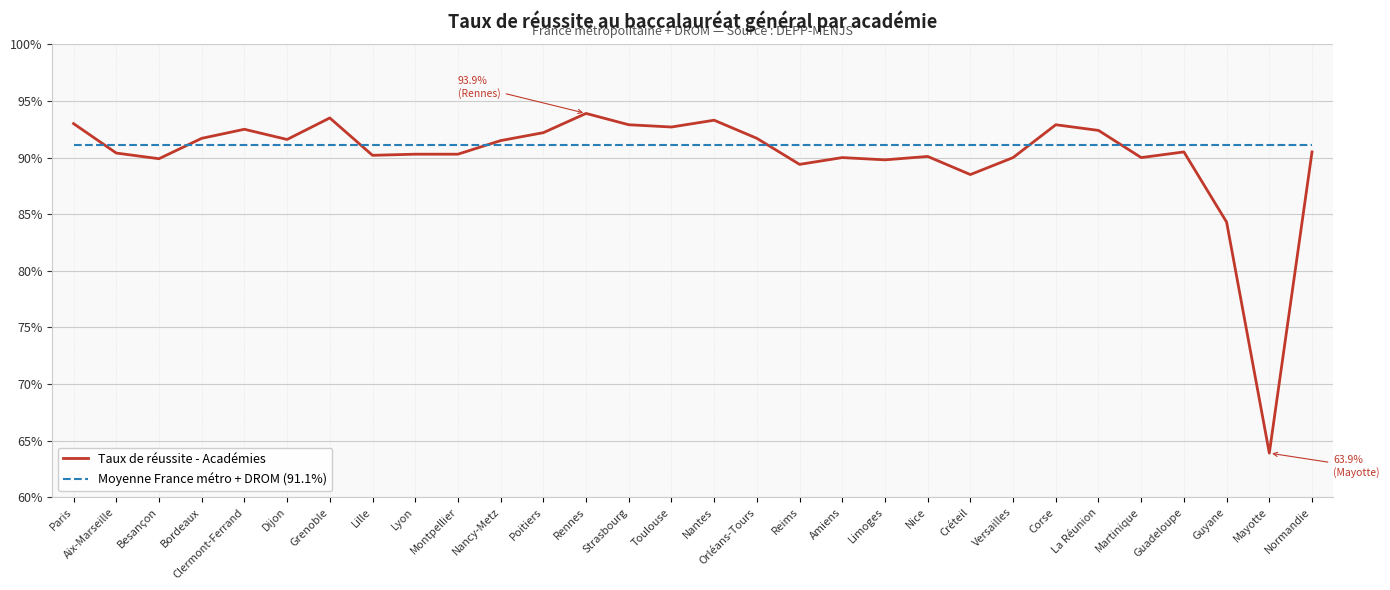

What is the maximum value shown in the chart?

93.9